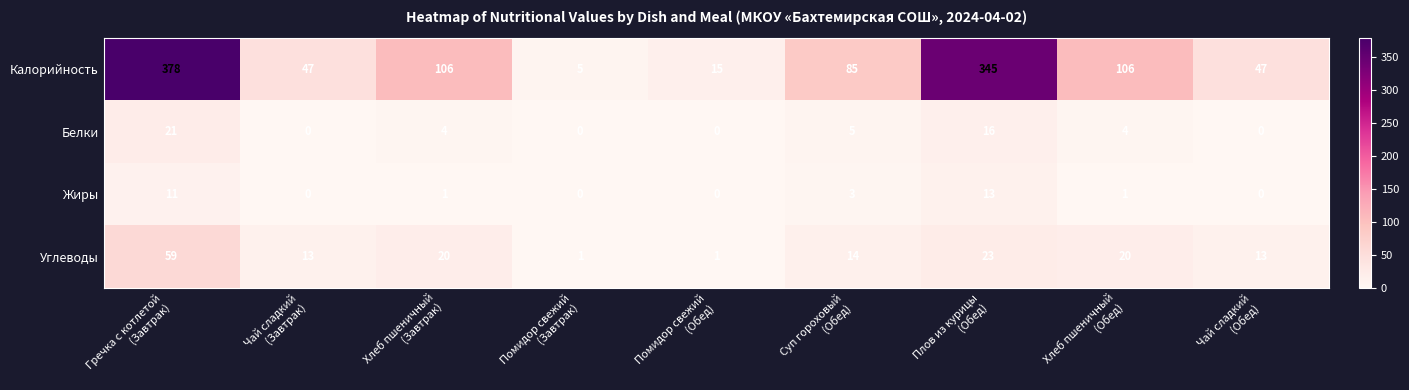

What is the average value of the Калорийность series?

126